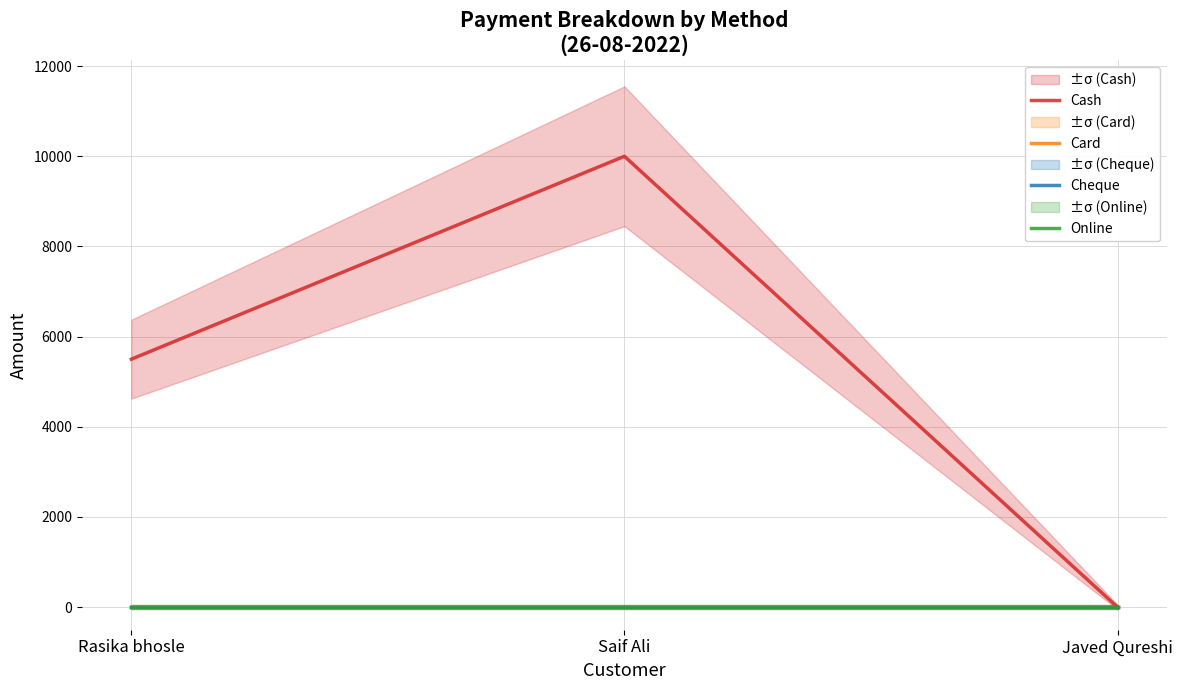

What is the greatest value displayed?

10000